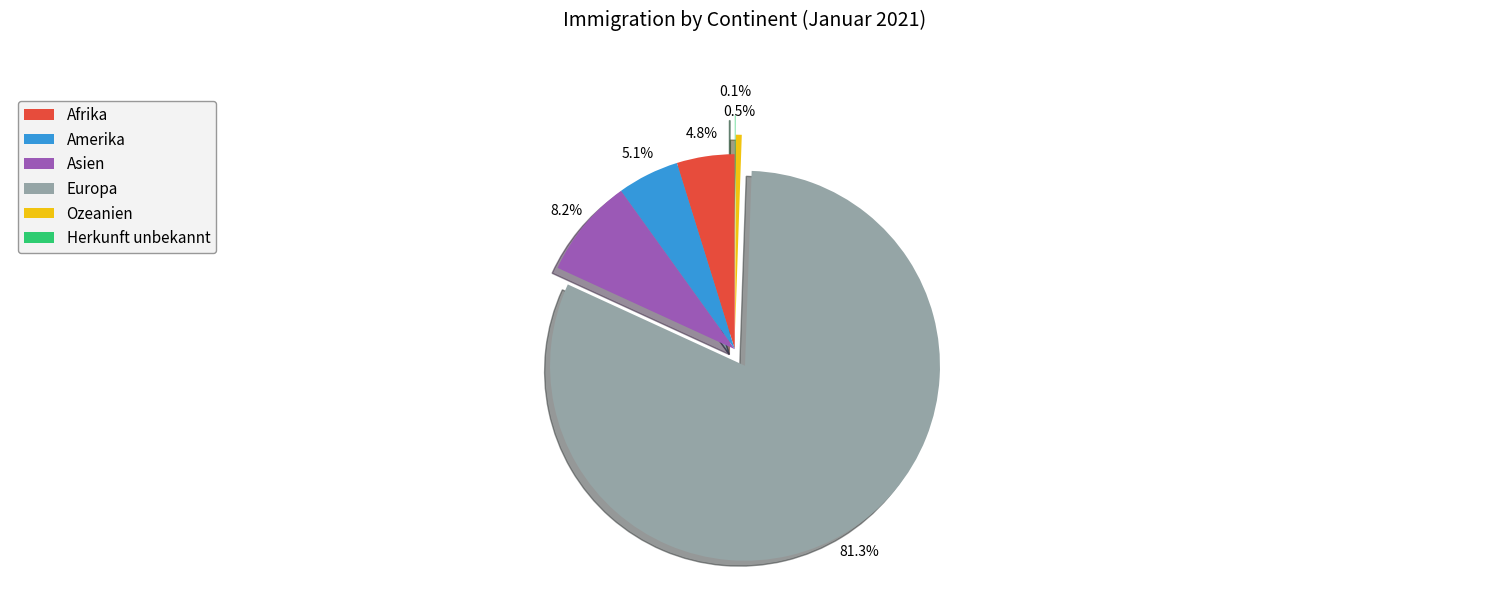

Which has a higher value, Amerika or Europa?

Europa